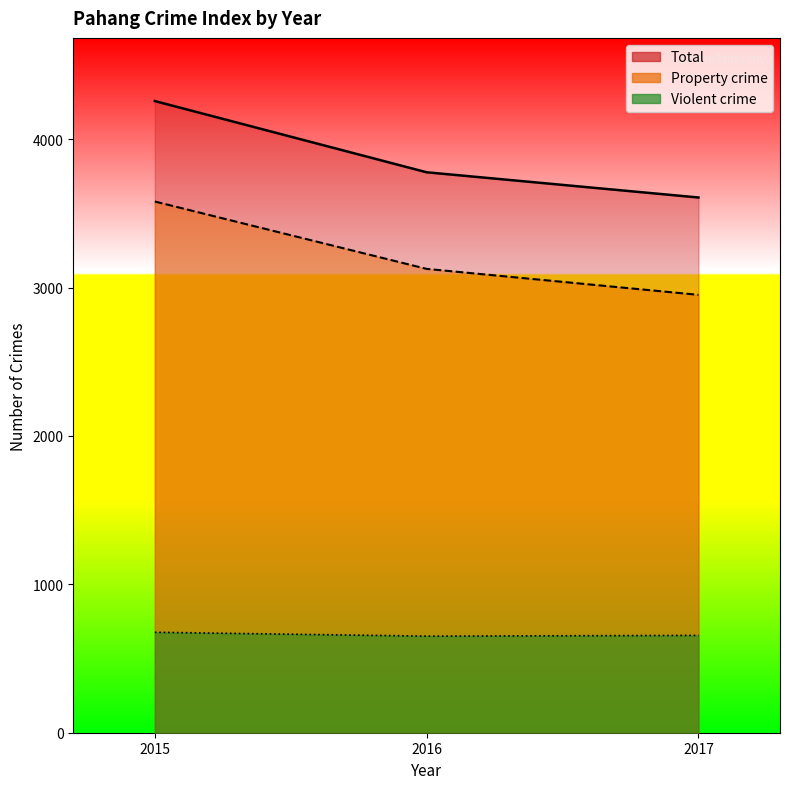

How many data points does each series have?

3